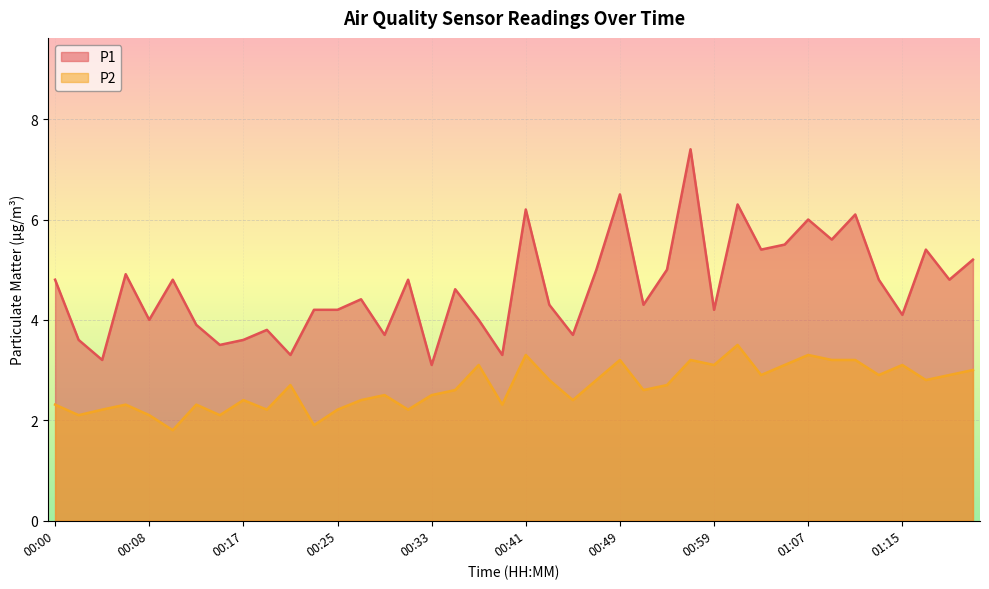

What is the spread (max minus min) of values at 00:24?

2.3